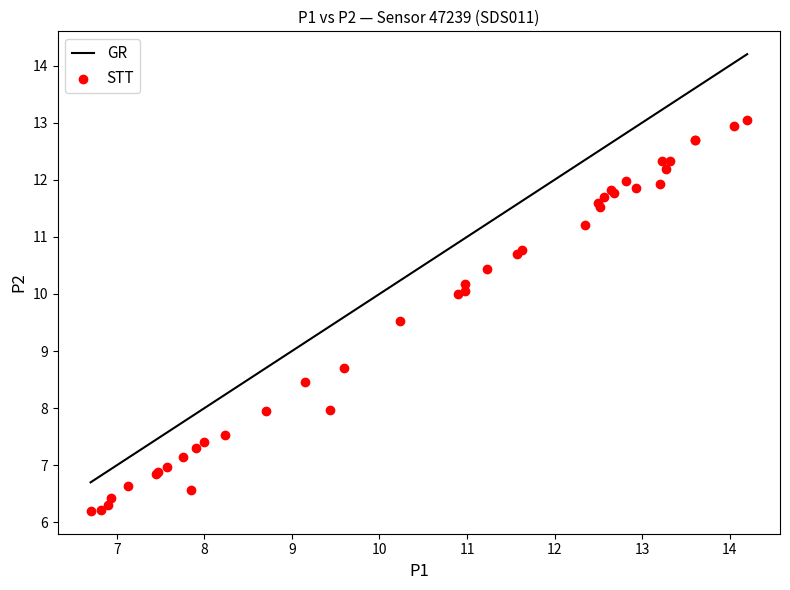

What Y value in the scatter plot is closest to 9?

8.7